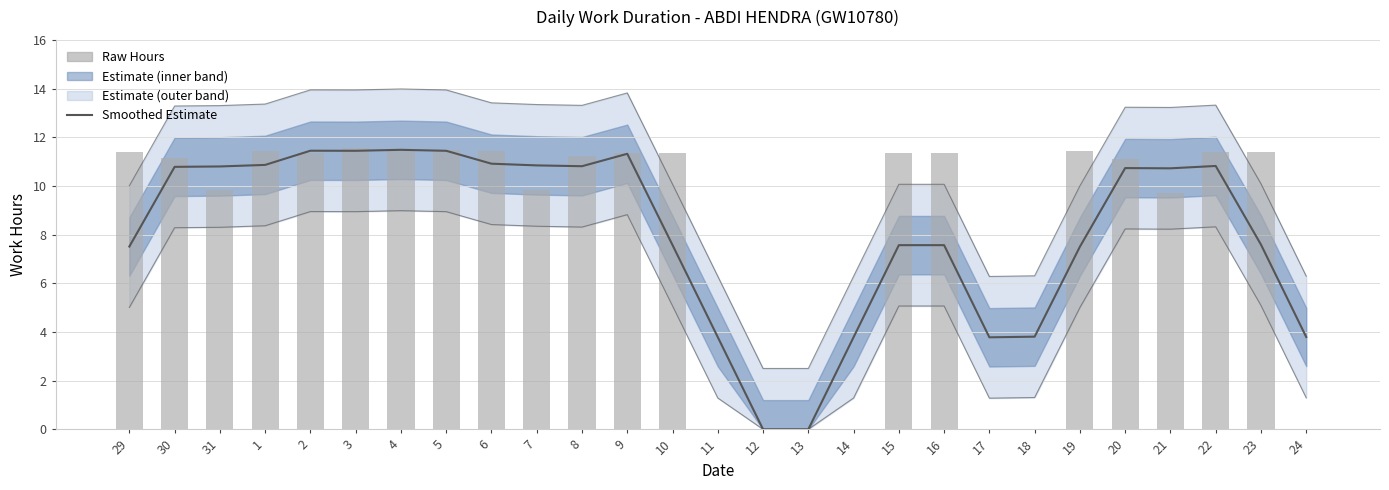

Is the value of Raw Hours at 11 greater than the value of Smoothed Estimate at 2?

No